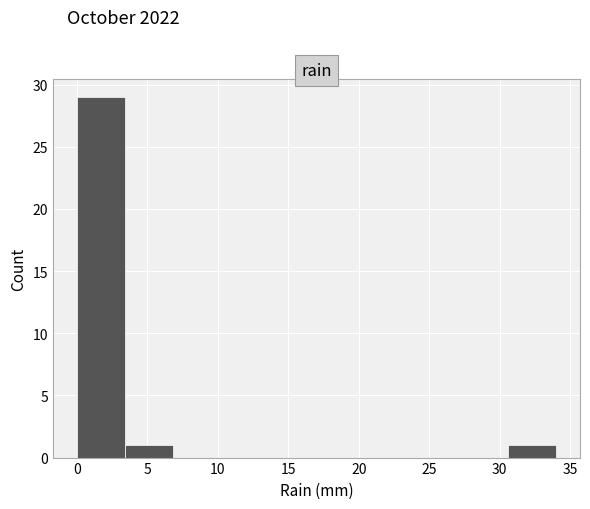

Reading left to right, transcribe this chart: for each bar, give the range it covers on the x-axis and its height. Neither the bar edges nor the heights are printed on the chart, so give them approximately, as read against the axes.

0.0 to 3.4: 29
3.4 to 6.8: 1
6.8 to 10.2: 0
10.2 to 13.6: 0
13.6 to 17.0: 0
17.0 to 20.4: 0
20.4 to 23.8: 0
23.8 to 27.2: 0
27.2 to 30.6: 0
30.6 to 34.0: 1